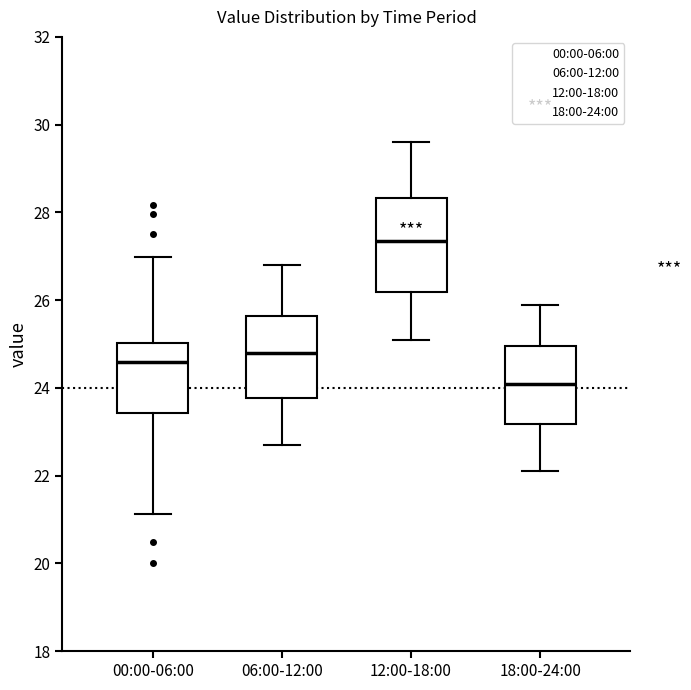

Reading left to right, transcribe this box plot: for each box, give where its median line is, the range the box spans, and where its two whiskers end, as read against the y-axis. The values are not printed on the chart, so give them approximately, as read against the axis.

00:00-06:00: median 24.6, box 23.4 to 25.0, whiskers 21.2 to 27.0
06:00-12:00: median 24.8, box 23.8 to 25.6, whiskers 22.8 to 26.8
12:00-18:00: median 27.4, box 26.2 to 28.4, whiskers 25.2 to 29.6
18:00-24:00: median 24.2, box 23.2 to 25.0, whiskers 22.2 to 26.0